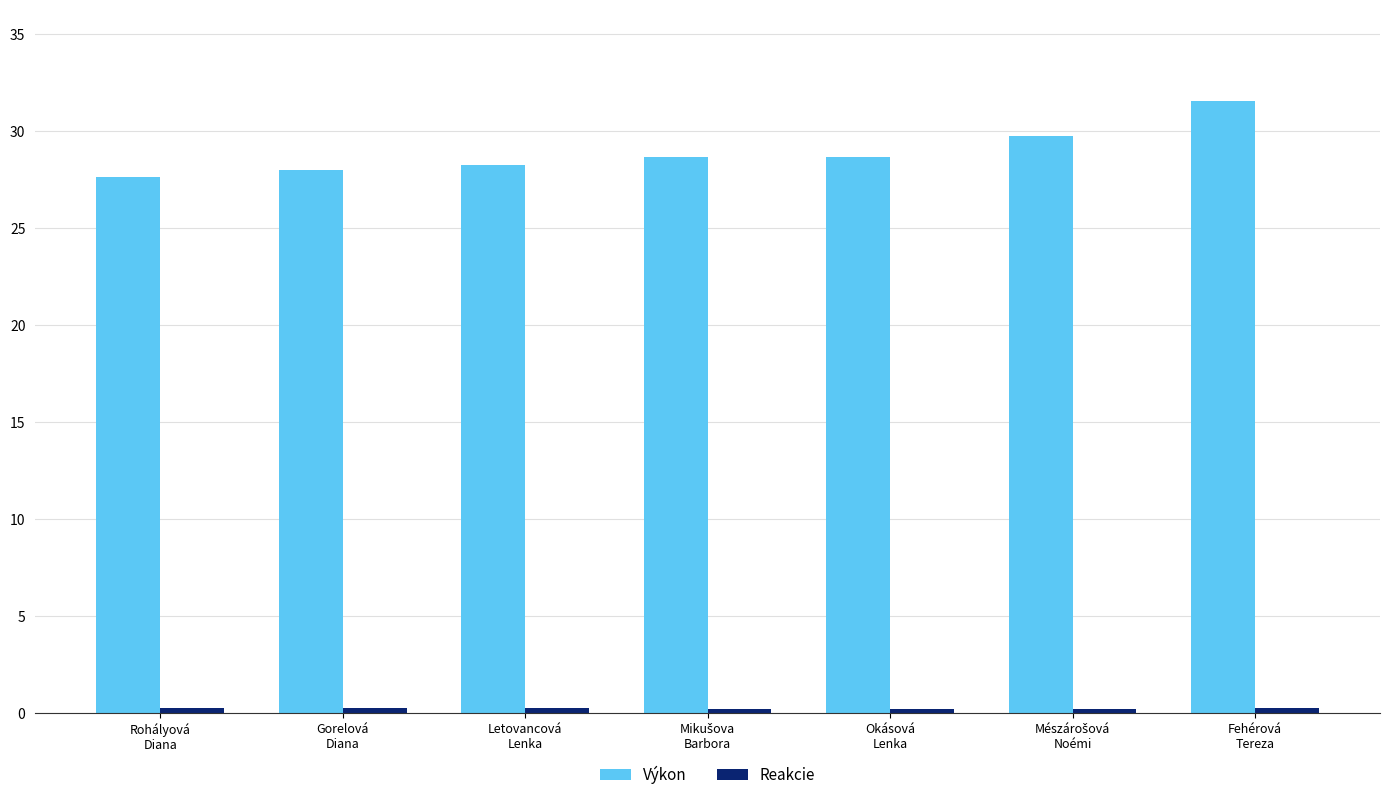

What is the greatest value displayed?

31.5